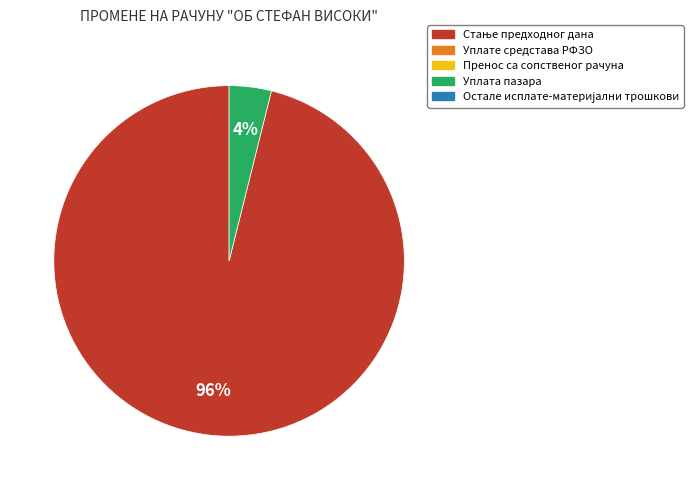

To the nearest percent, what is the difference between the largest and smallest slice percentages?

92%